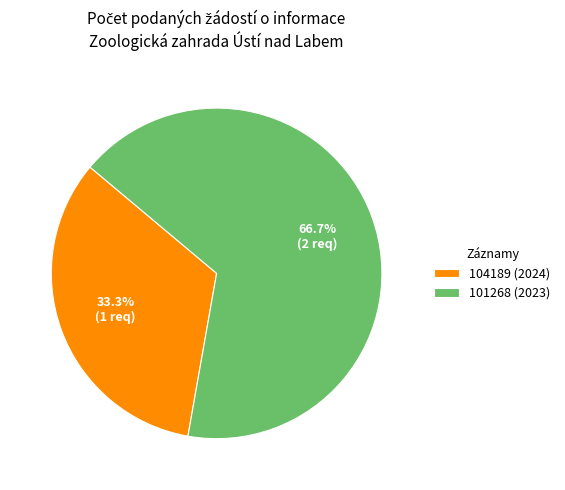

Rank the categories by value from lowest to highest.

104189 (2024), 101268 (2023)